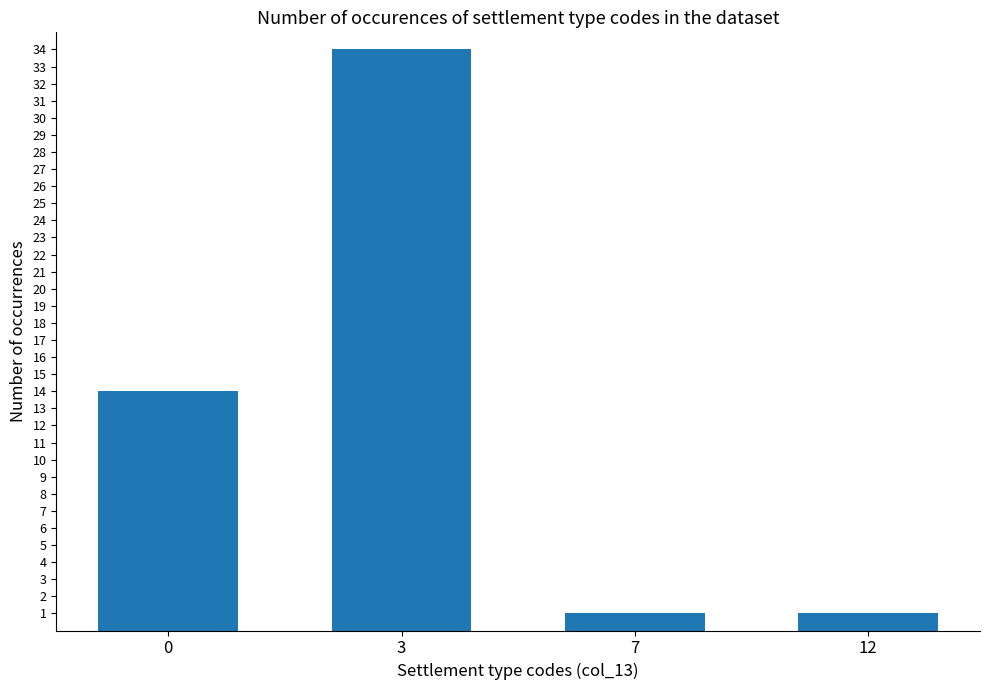

Reading left to right, transcribe all the data shown in this chart.

14	34	1	1